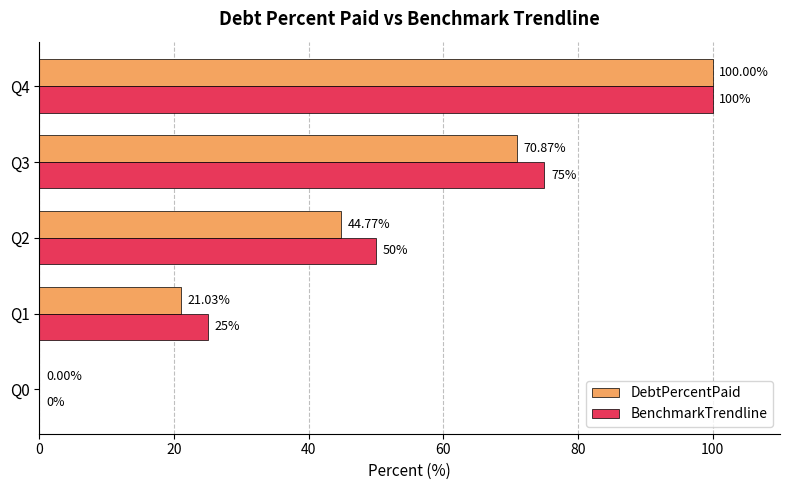

What is the sum of the DebtPercentPaid values at Q1 and Q0?

21.0